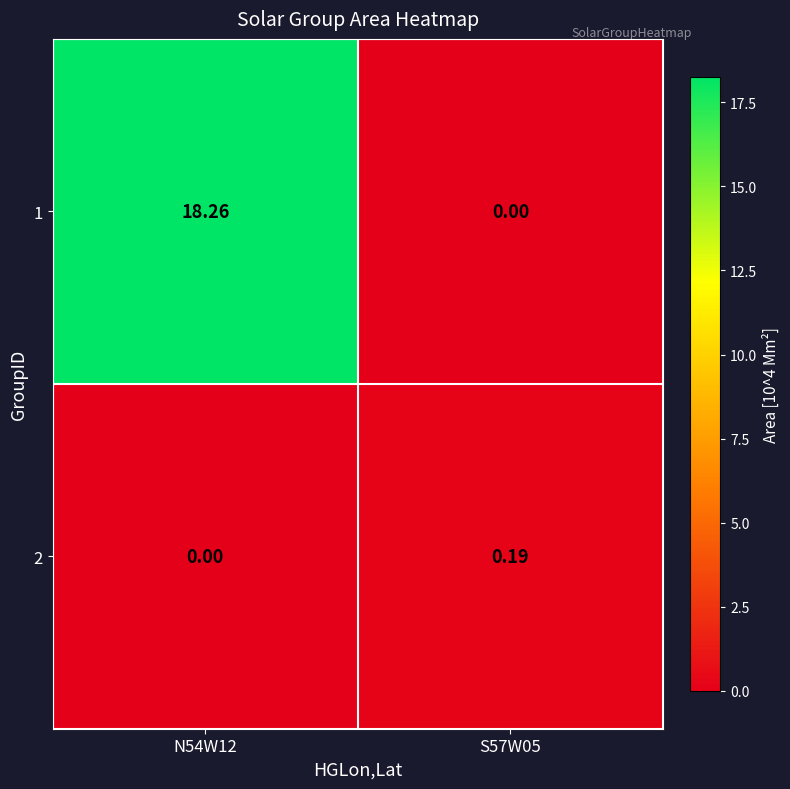

List the labels in order of 1 value, smallest first.

S57W05, N54W12